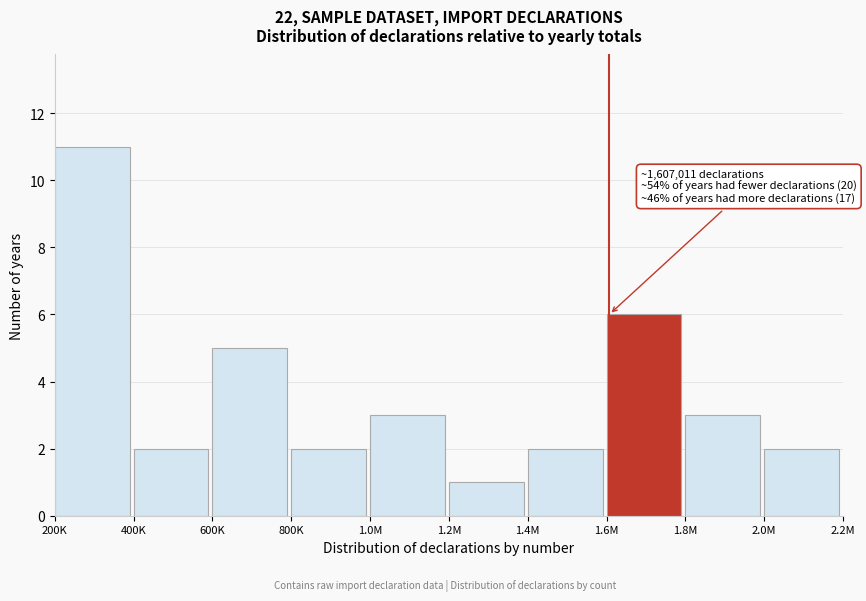

Reading right to left, extract all data points from this chart.

2	3	6	2	1	3	2	5	2	11